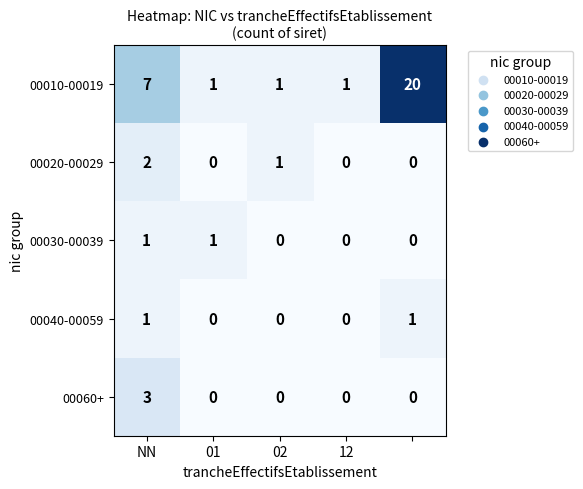

Which series has the widest spread of values?

00010-00019